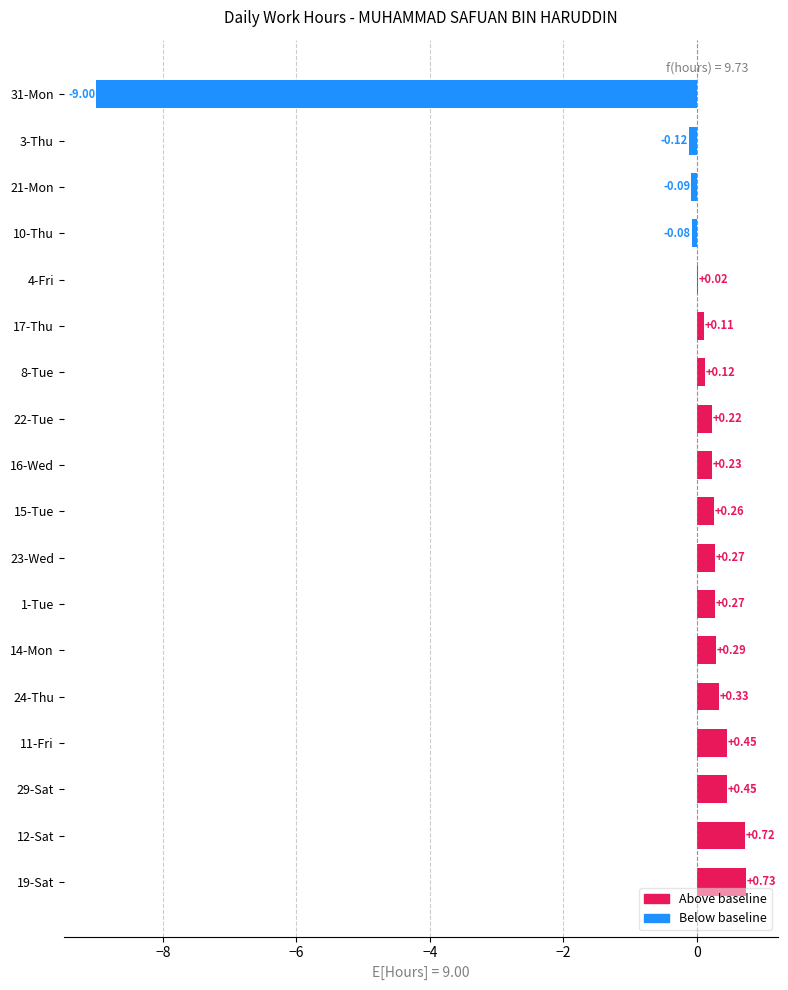

What is the sum of all values?

-4.8